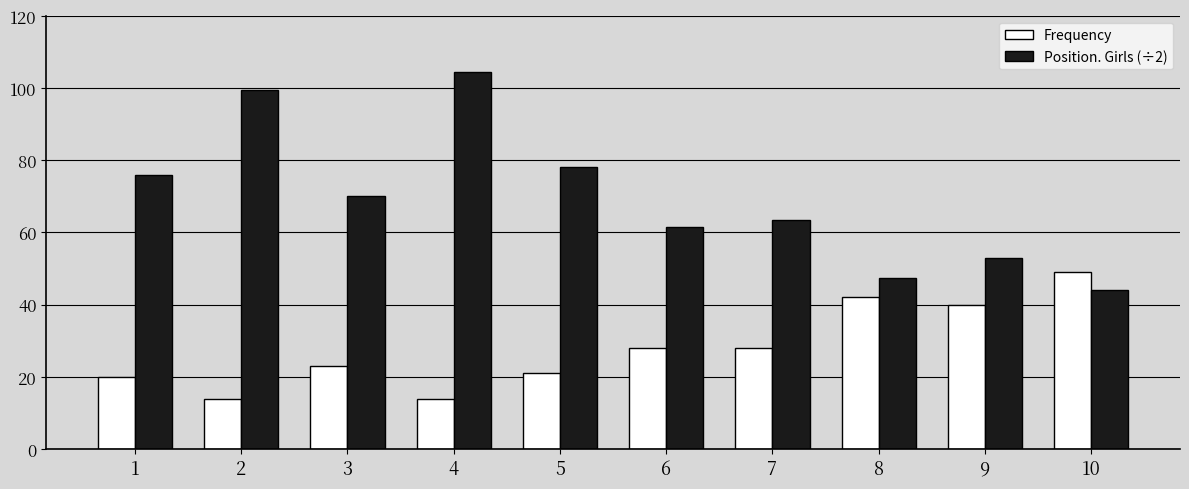

Reading left to right, what are all the values shown in this chart?

Frequency: 20.0	14.0	23.0	14.0	21.0	28.0	28.0	42.0	40.0	49.0
Position. Girls (÷2): 76.0	99.5	70.0	104.5	78.0	61.5	63.5	47.5	53.0	44.0